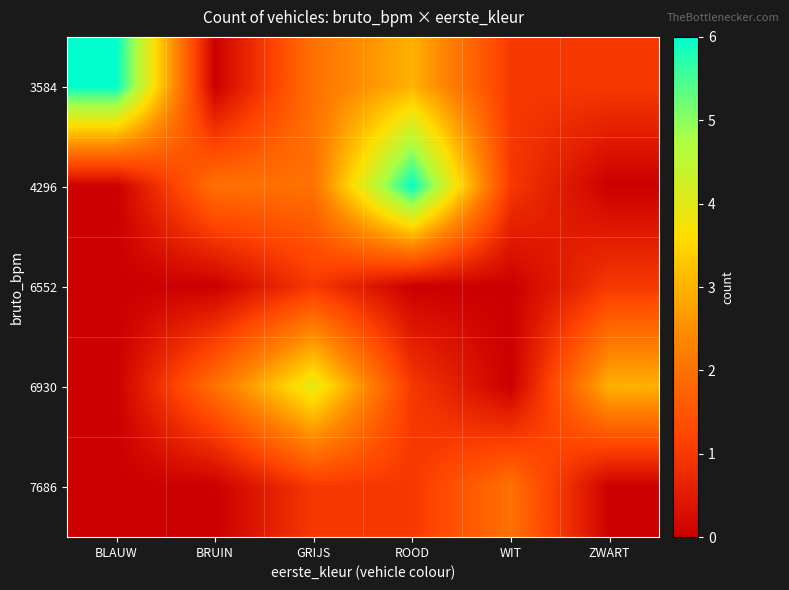

How many series are shown in this chart?

5